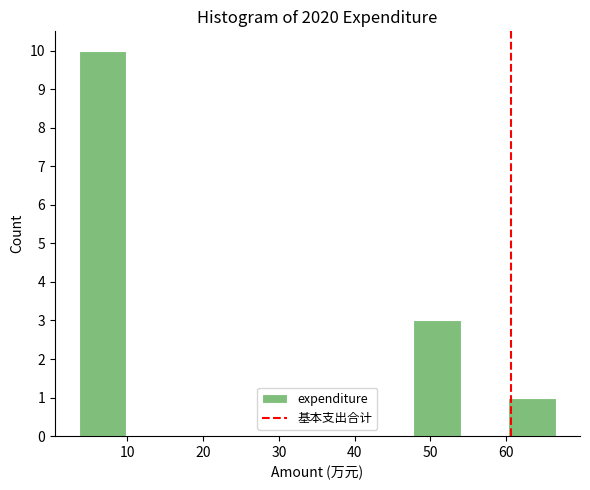

What is the height of the bar covering 48 to 54 on the x-axis? Neither the bar edges nor the heights are printed on the chart, so give them approximately, as read against the axes.

3